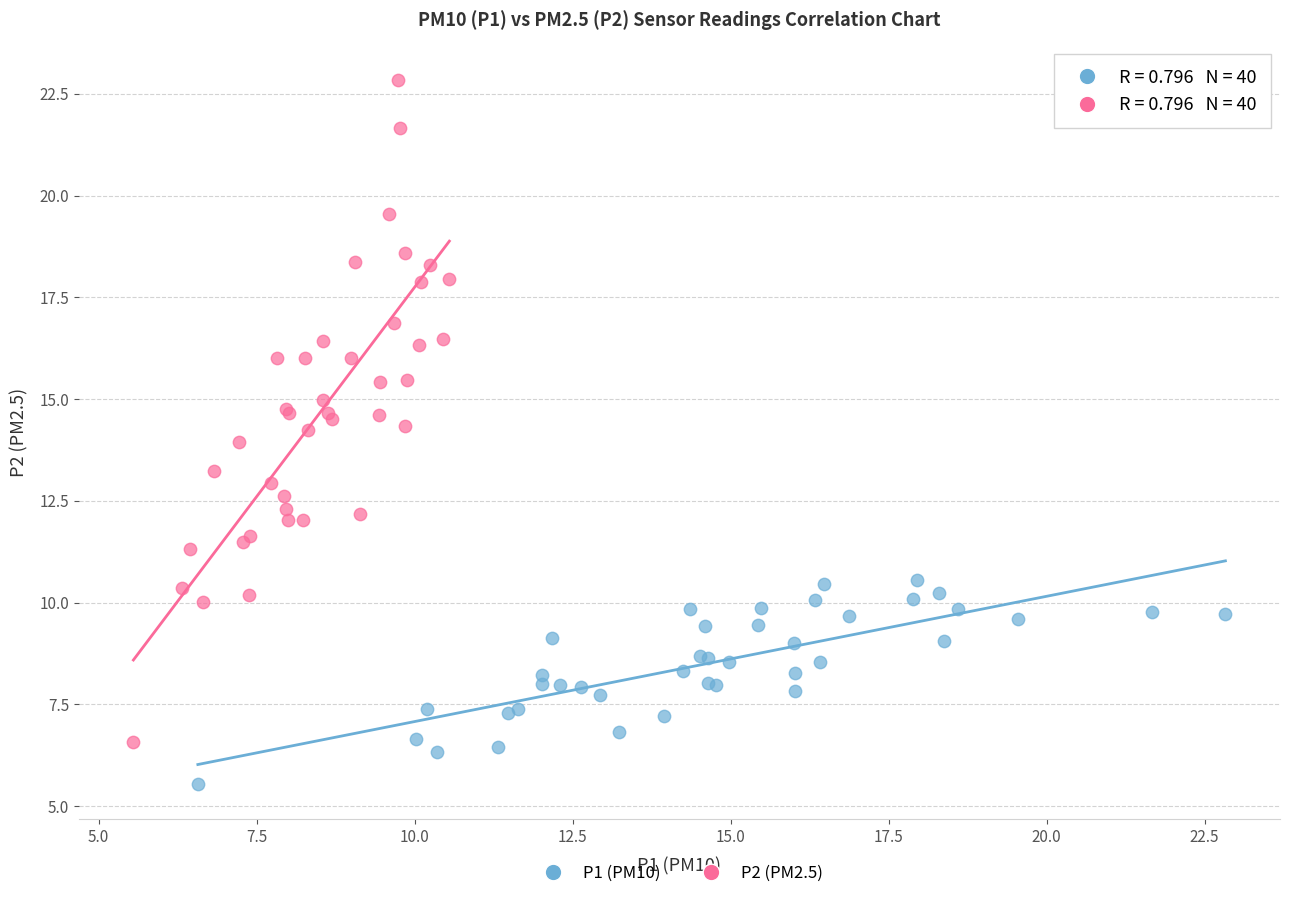

Which series contains the highest Y value?

P2 (PM2.5)